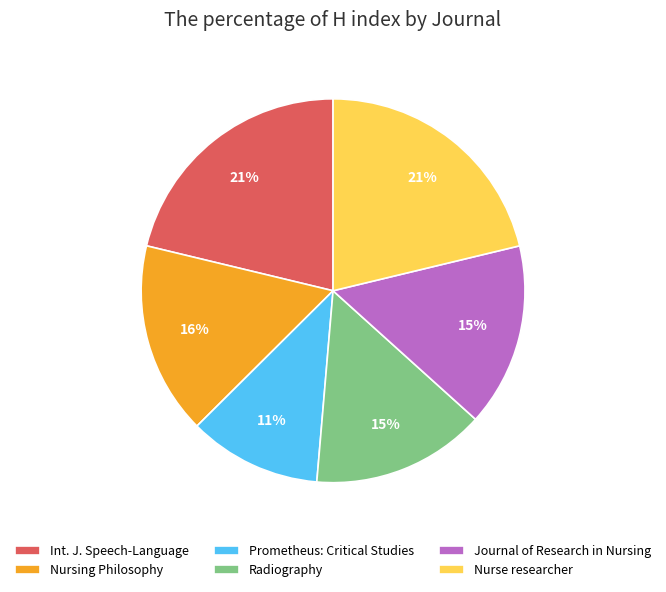

Is Prometheus: Critical Studies the majority of the pie?

No